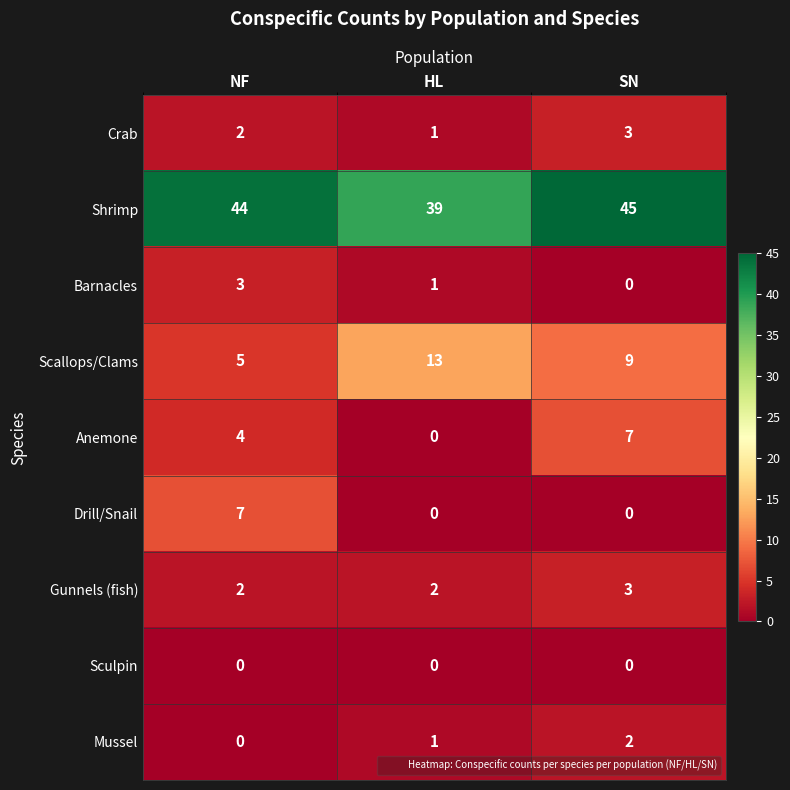

Is it true that Anemone equals 0 at HL?

True